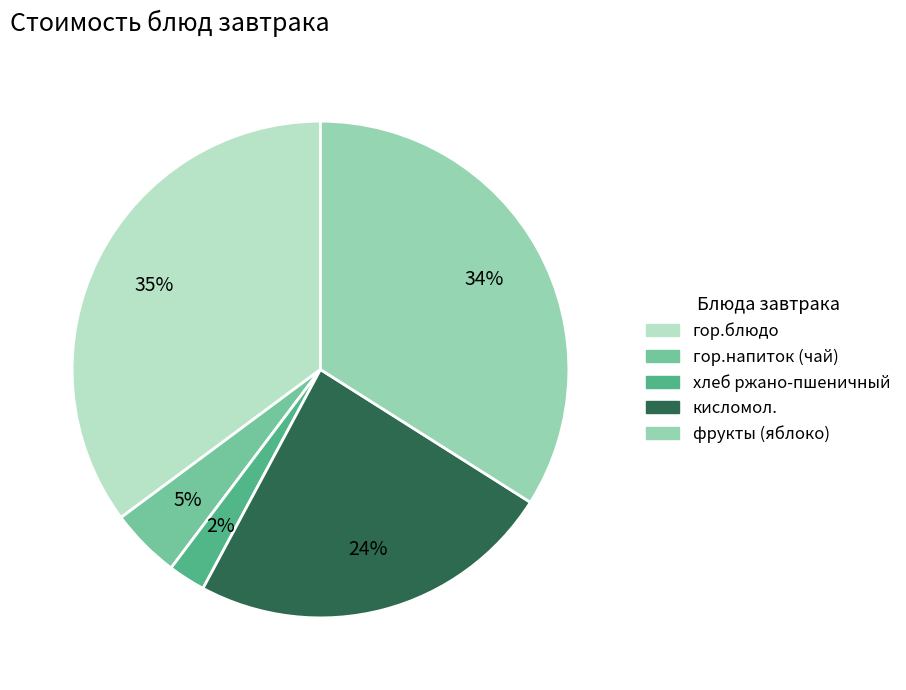

To the nearest percent, what portion does гор.блюдо represent?

35%